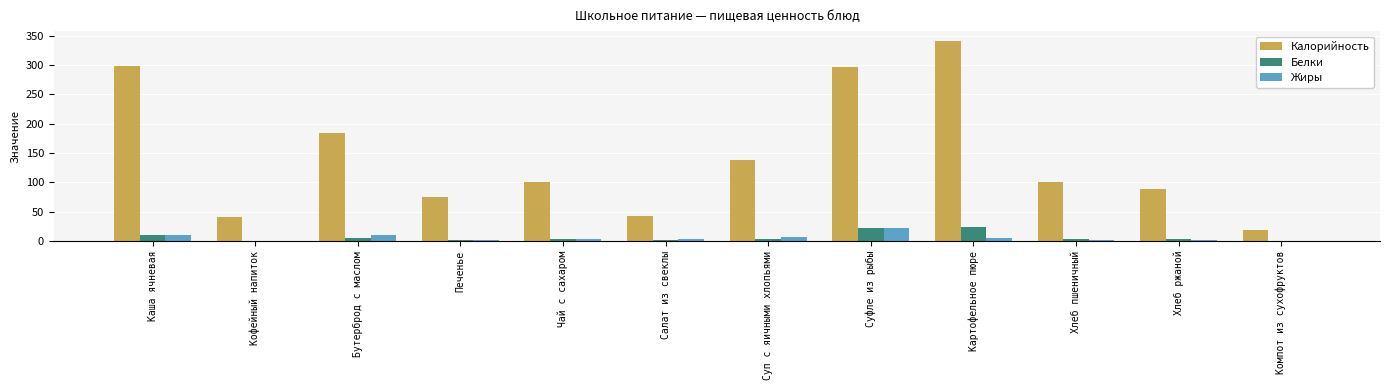

Which series has the largest total across all categories?

Калорийность